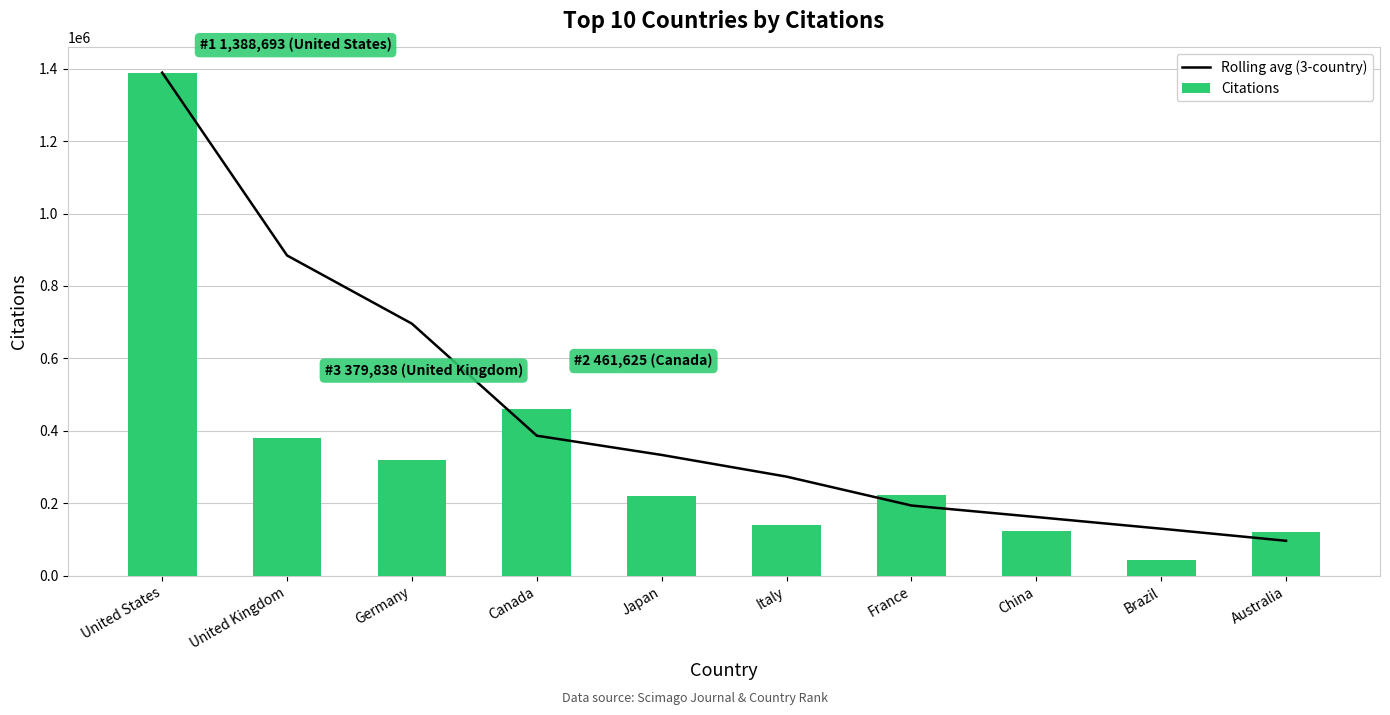

What is the label of the 10th bar from the right?

United States